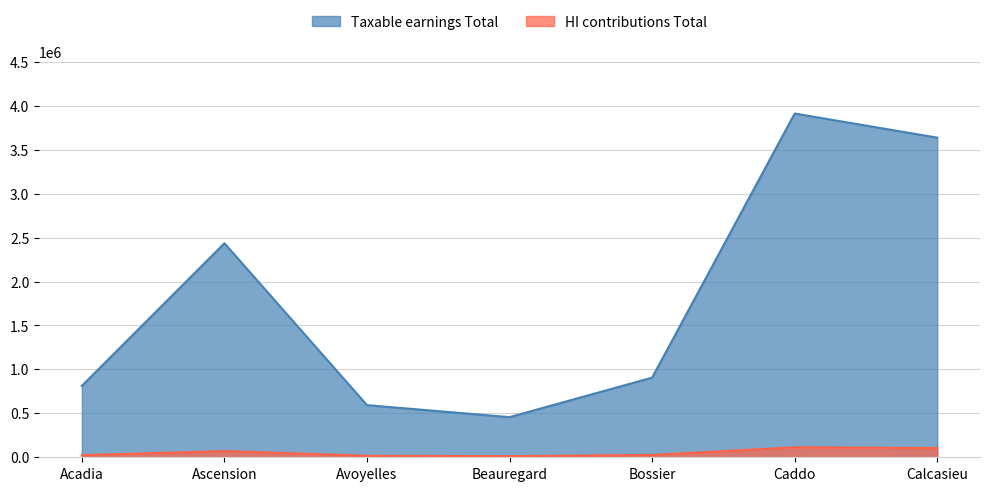

At how many categories does at least one series exceed 887499?

4